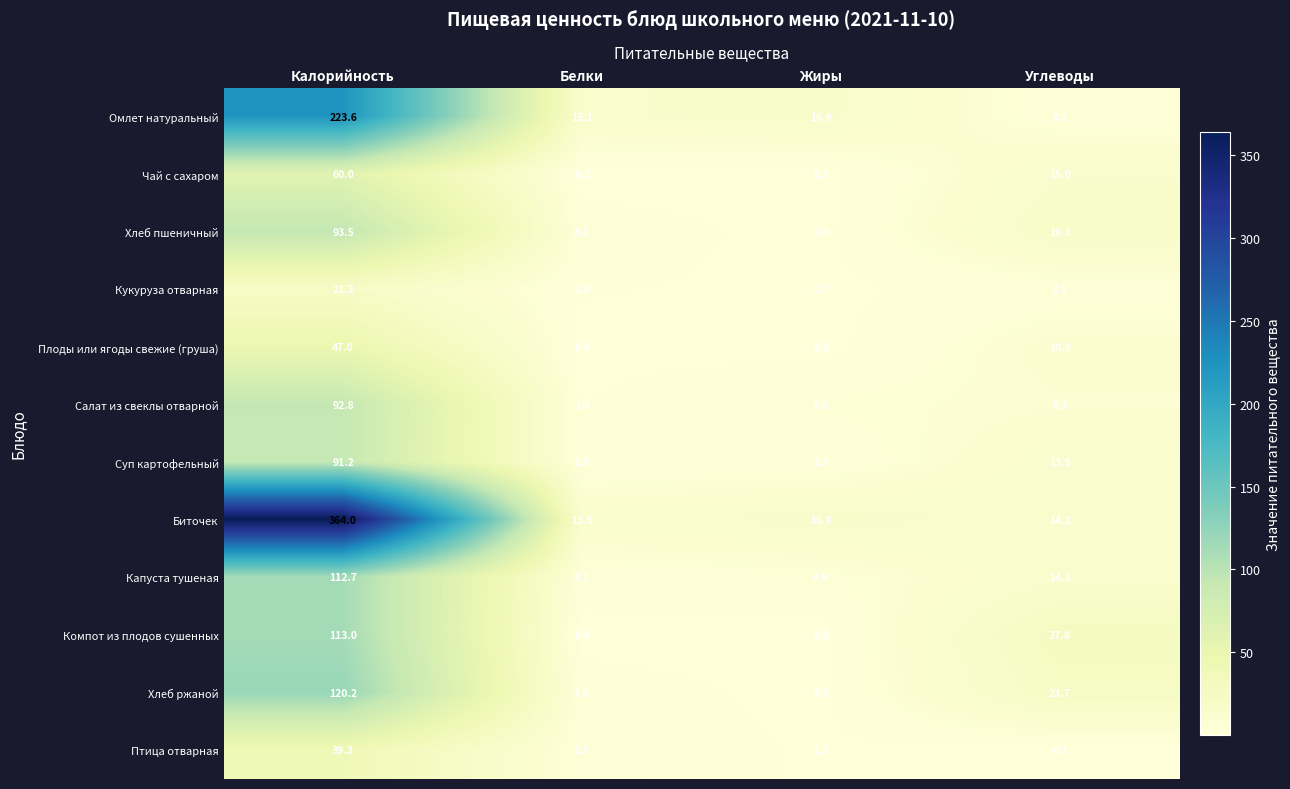

Which series has the widest spread of values?

Биточек